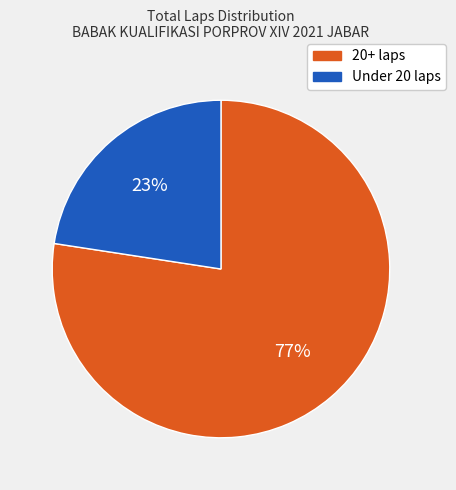

Does any single category account for the majority?

Yes